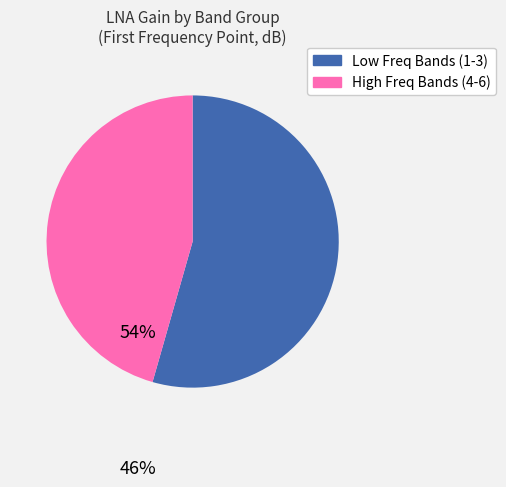

Does any single category account for the majority?

Yes